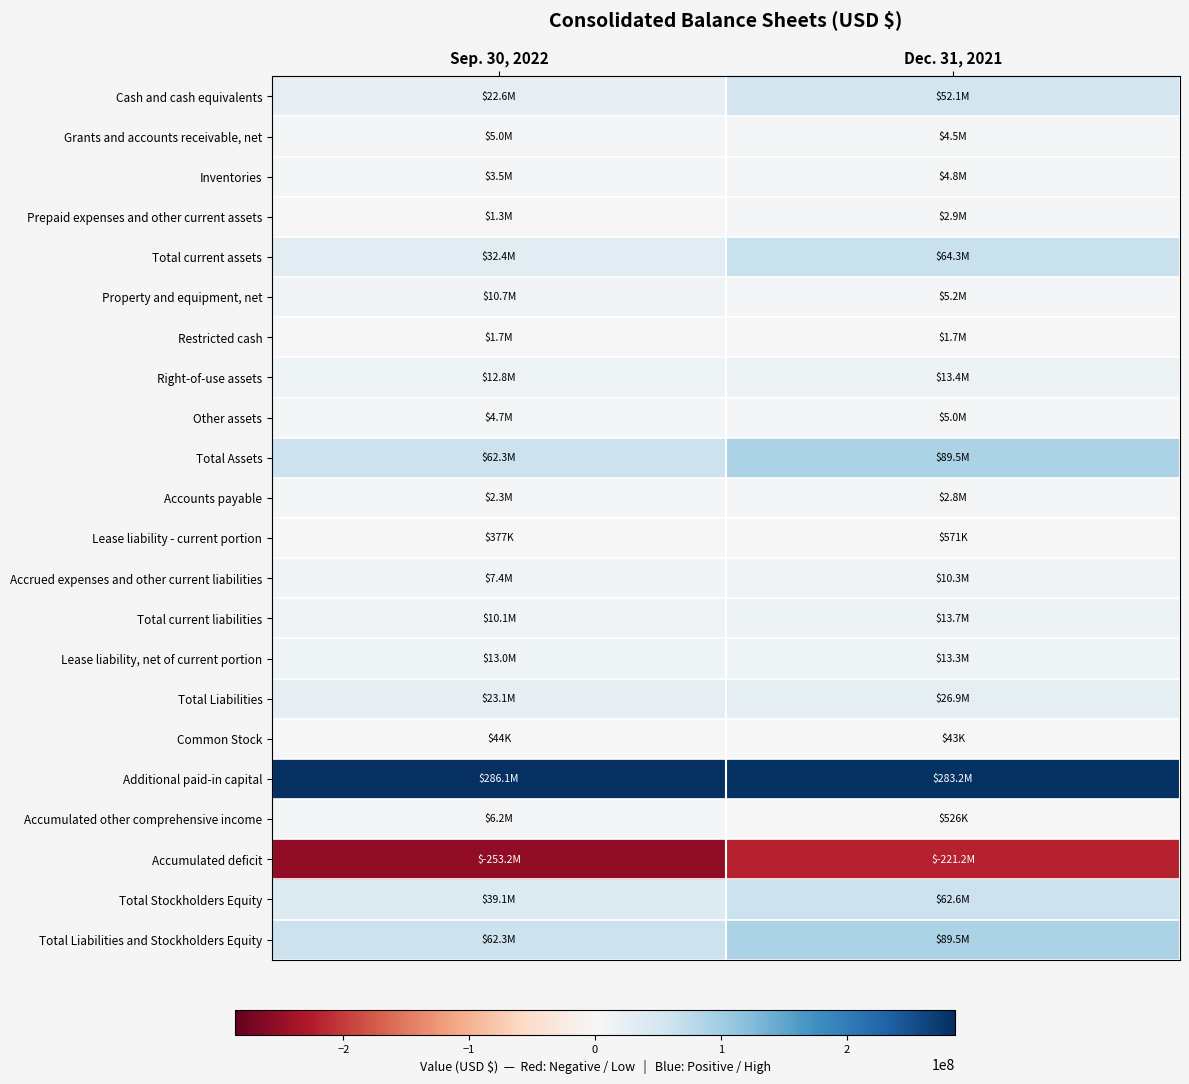

At Sep. 30, 2022, list the series in order from largest to smallest.

Additional paid-in capital, Total Assets, Total Liabilities and Stockholders Equity, Total Stockholders Equity, Total current assets, Total Liabilities, Cash and cash equivalents, Lease liability, net of current portion, Right-of-use assets, Property and equipment, net, Total current liabilities, Accrued expenses and other current liabilities, Accumulated other comprehensive income, Grants and accounts receivable, net, Other assets, Inventories, Accounts payable, Restricted cash, Prepaid expenses and other current assets, Lease liability - current portion, Common Stock, Accumulated deficit